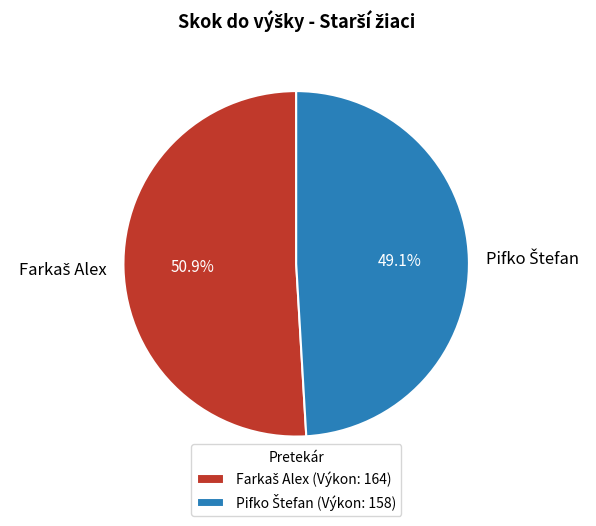

Is there any slice that represents more than half of the pie?

Yes